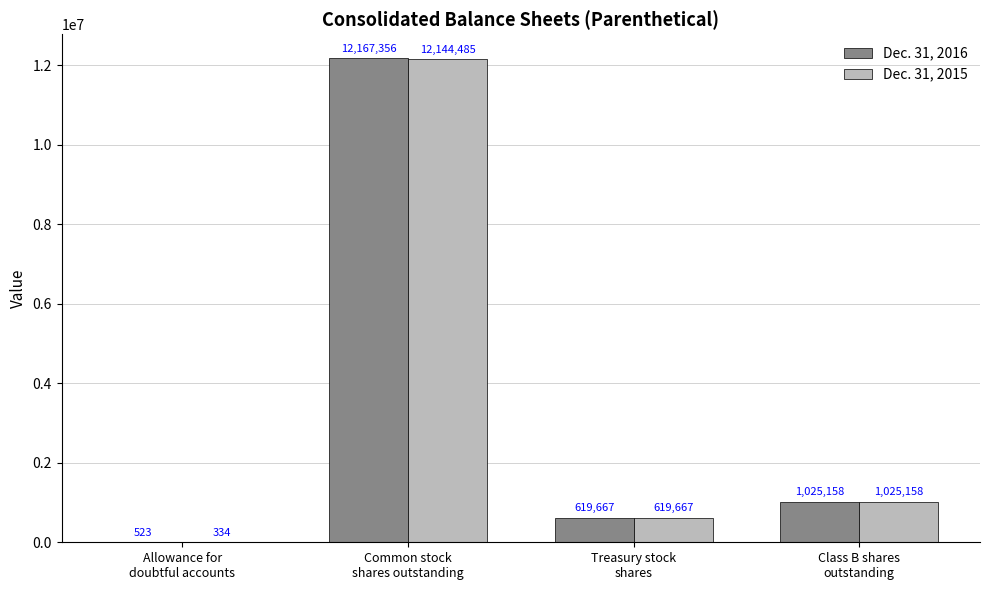

What is the sum of all Dec. 31, 2015 values?

13789644